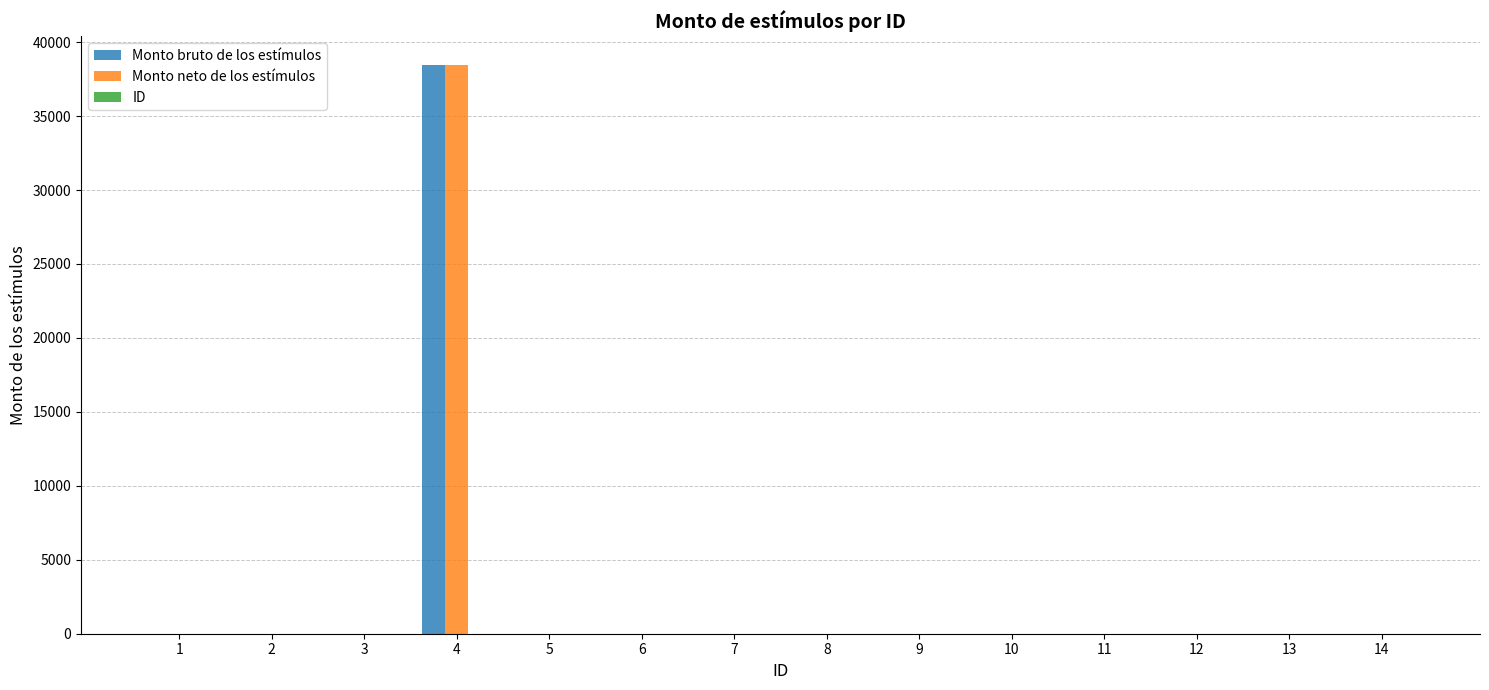

How many groups of bars are there?

14